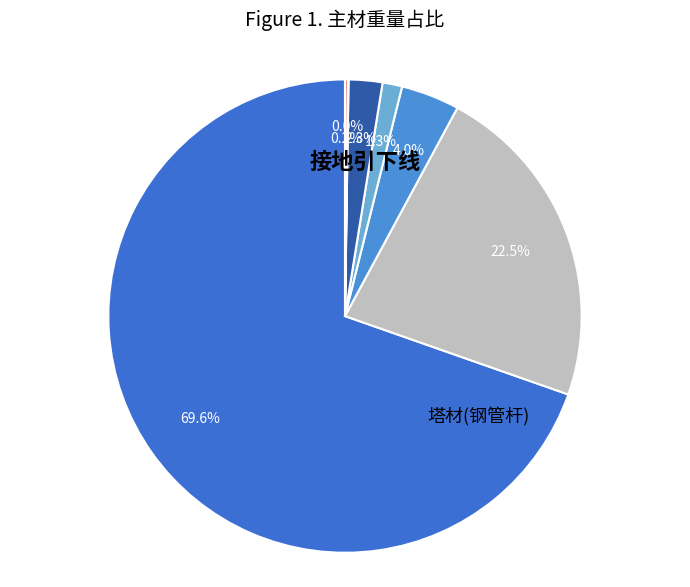

Rank the categories by value from highest to lowest.

塔材(钢管杆), 塔材(角钢塔), 钢芯铝绞线, 接地圆钢, 镀锌钢绞线, 接地小环, 接地引下线